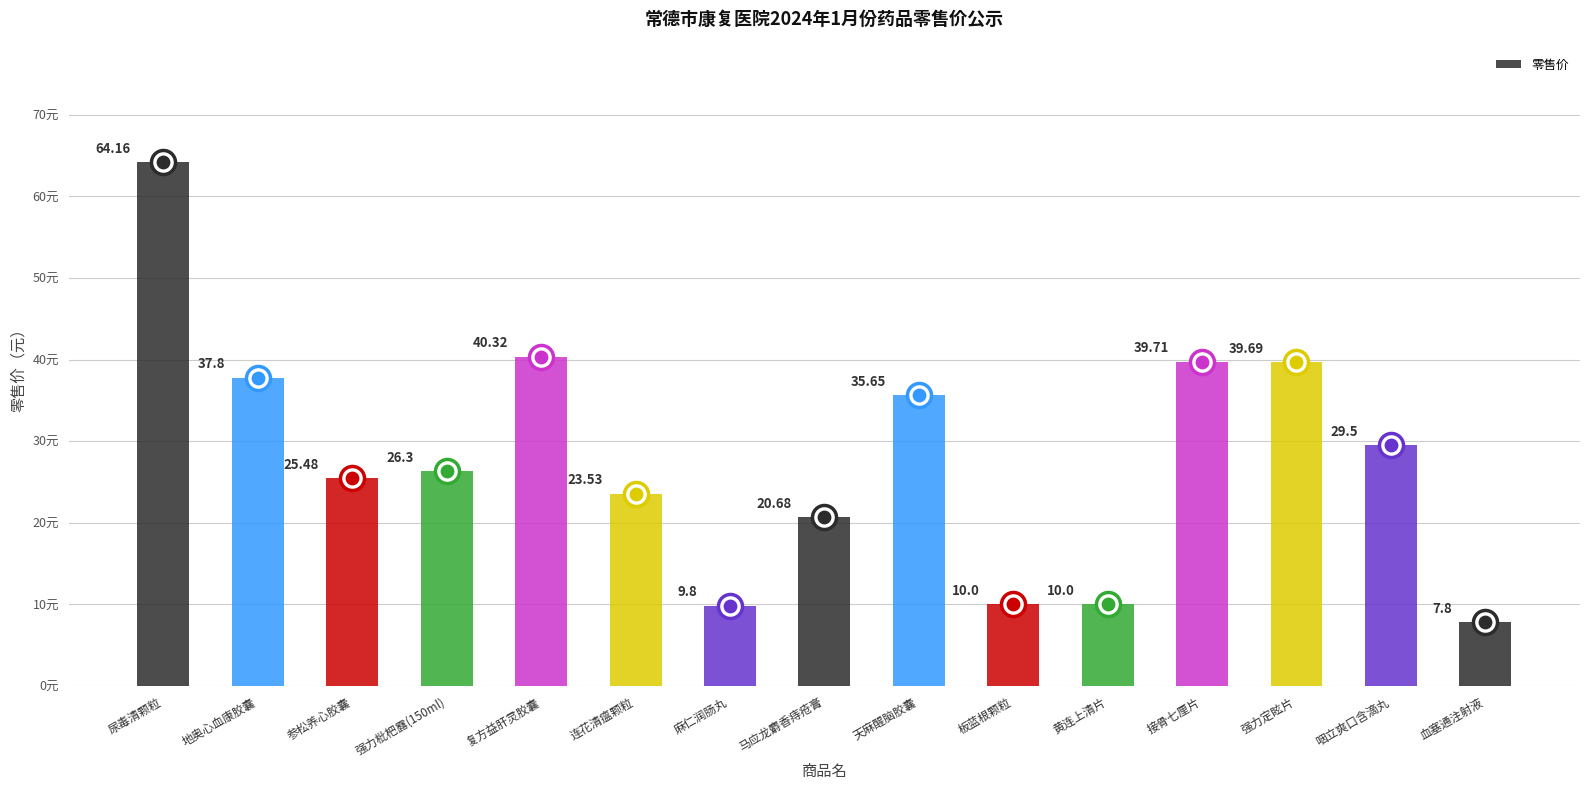

Approximately how many times larger is the value at 复方益肝灵胶囊 compared to 参松养心胶囊?

1.6